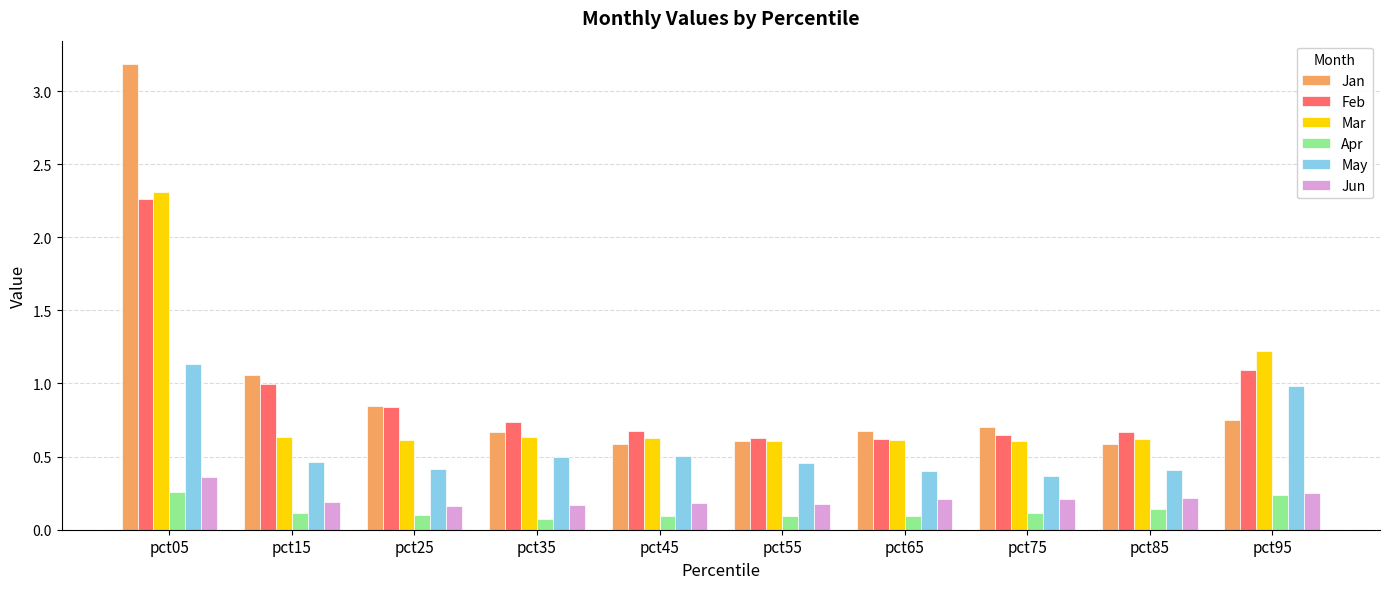

What is the sum of all Feb values?

9.2